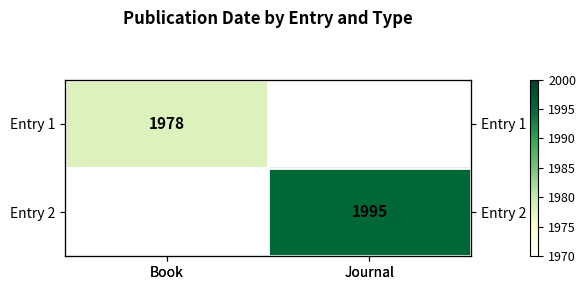

What is the highest value of the Entry 1 series?

1978